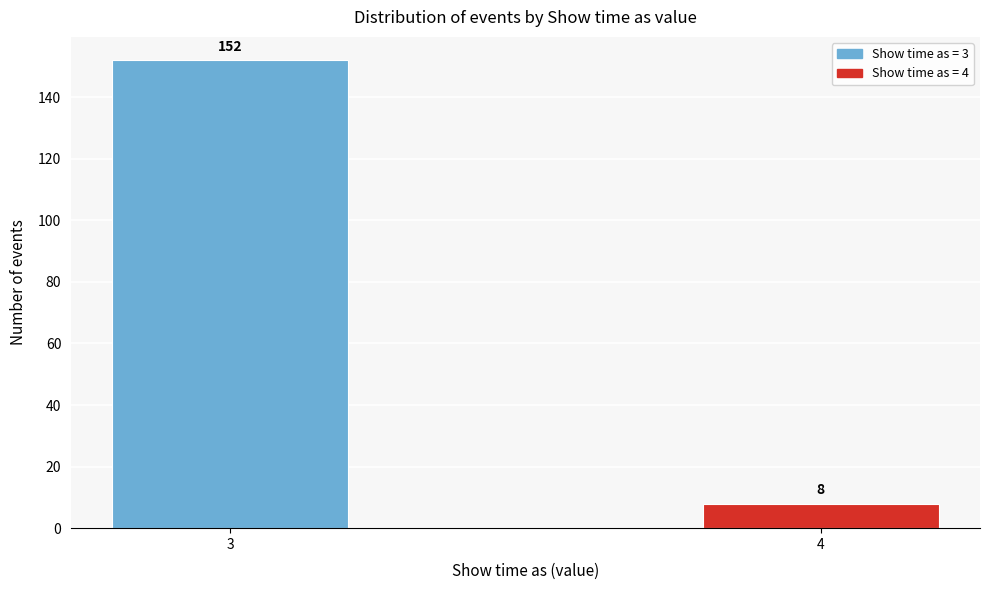

Reading right to left, transcribe all the data shown in this chart.

8	152